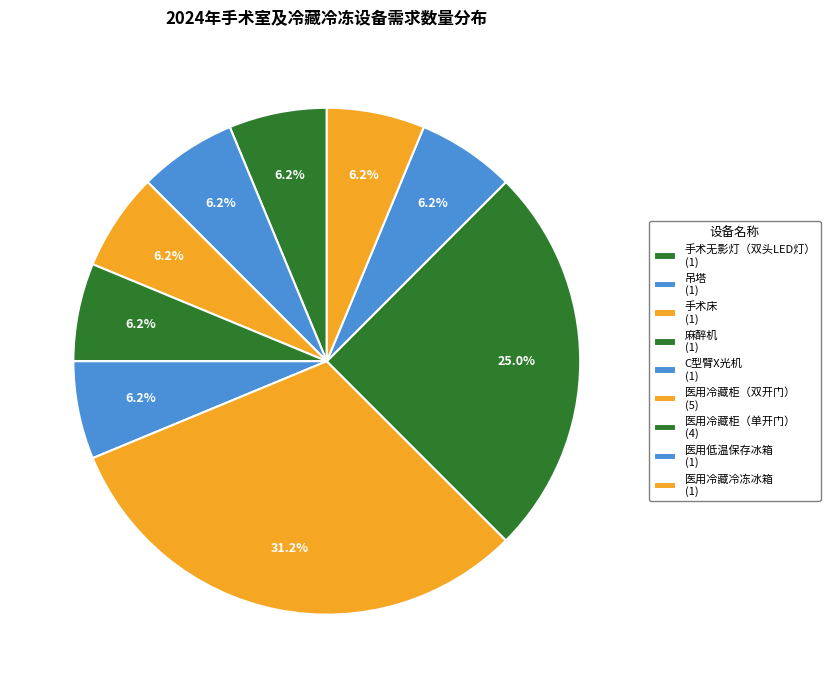

How many slices are in this pie chart?

9